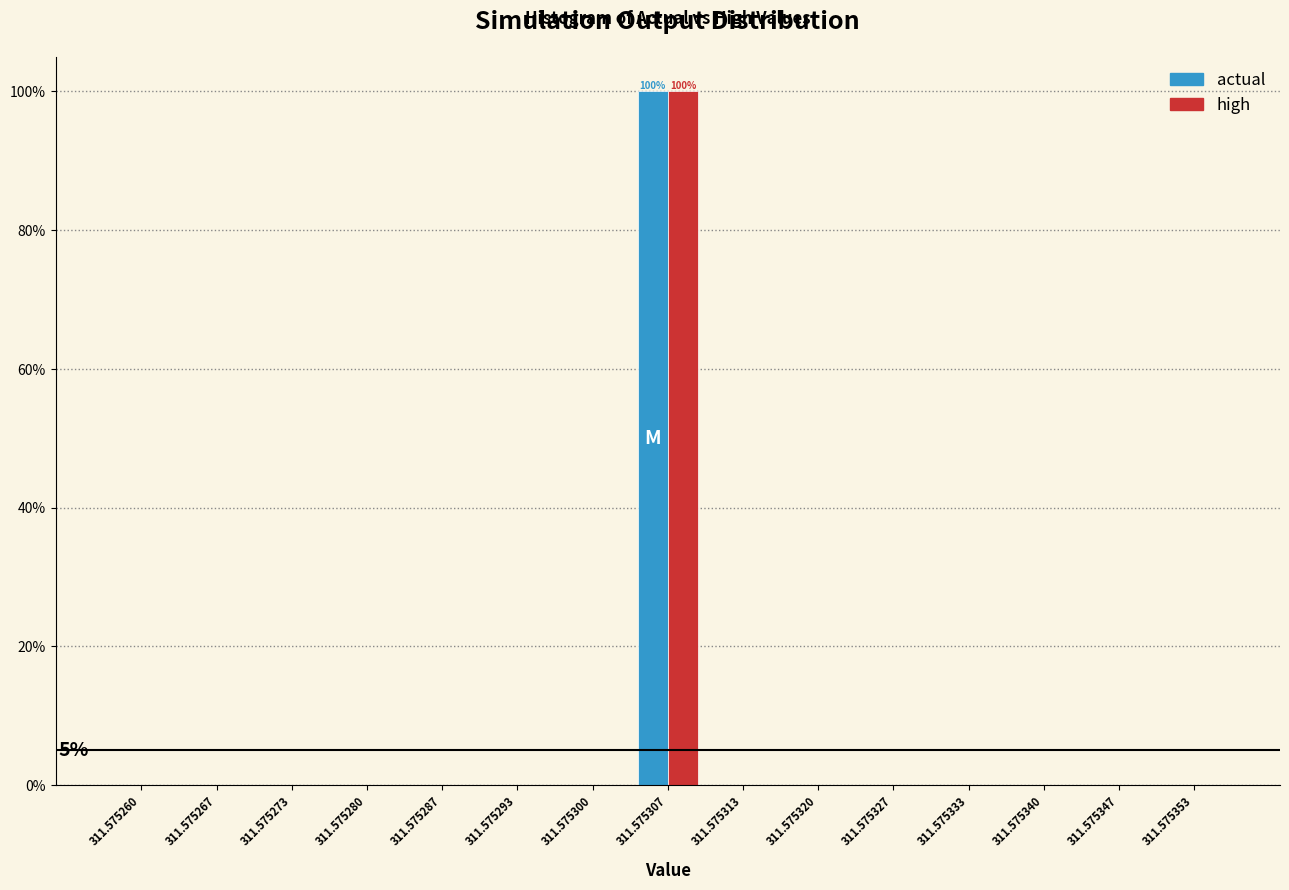

What are all the series names shown in the legend?

actual, high